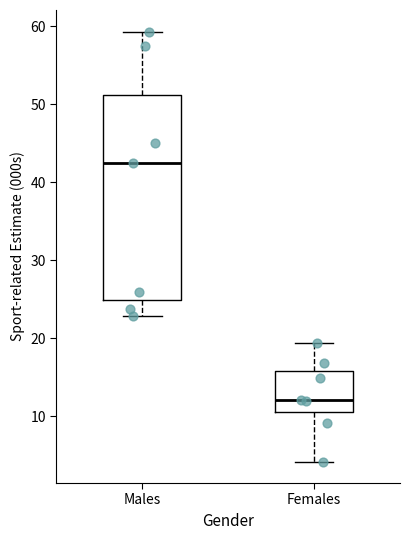

Which box's median line is the lowest?

Females